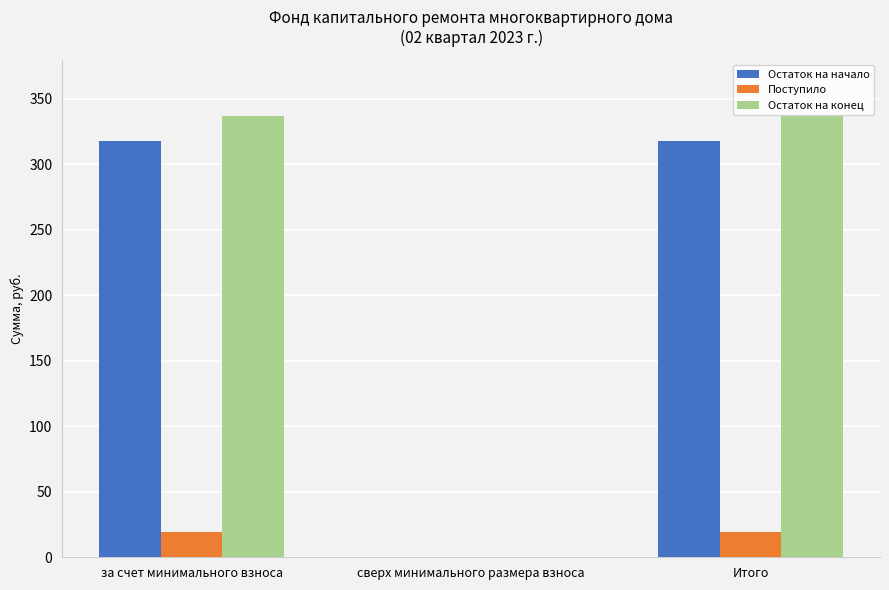

True or false: Поступило has a value of 0.0 at сверх минимального размера взноса.

True